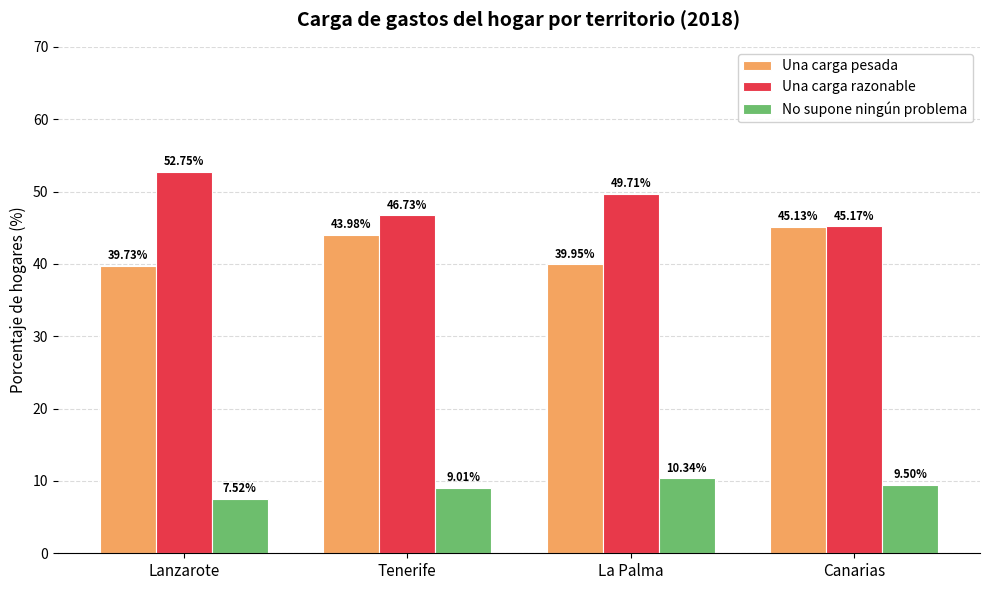

Reading left to right, what are all the values shown in this chart?

Una carga pesada: 39.7	44.0	40.0	45.1
Una carga razonable: 52.8	46.7	49.7	45.2
No supone ningún problema: 7.5	9.0	10.3	9.5